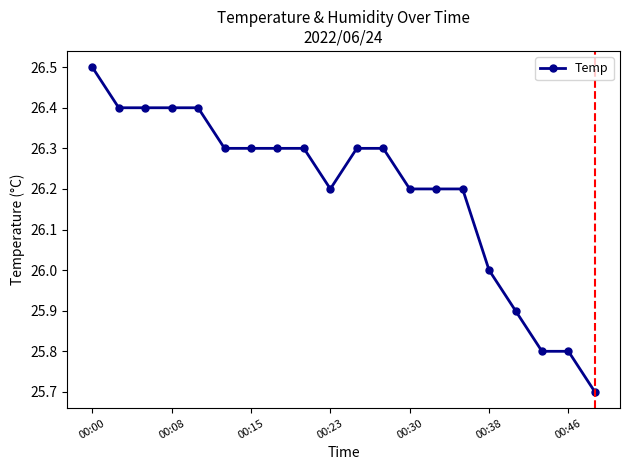

What is the greatest value displayed?

26.5